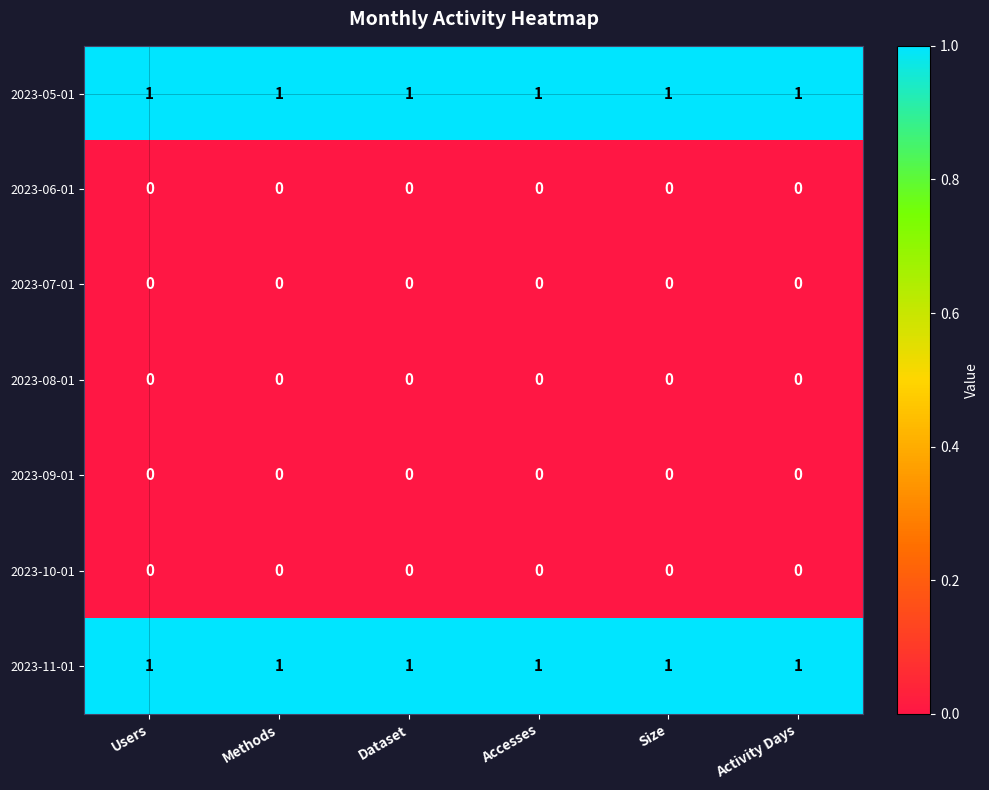

The value of 2023-06-01 at Accesses is 0. True or false?

True